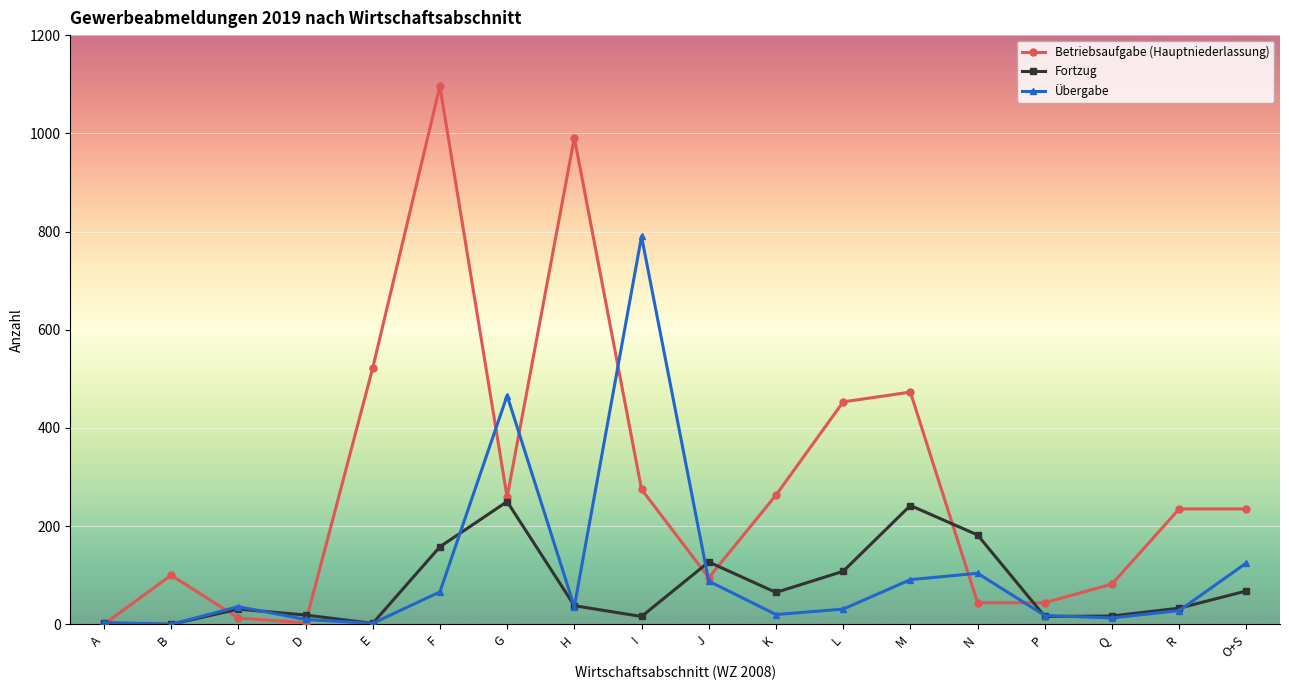

True or false: Übergabe has a value of 125 at O+S.

True